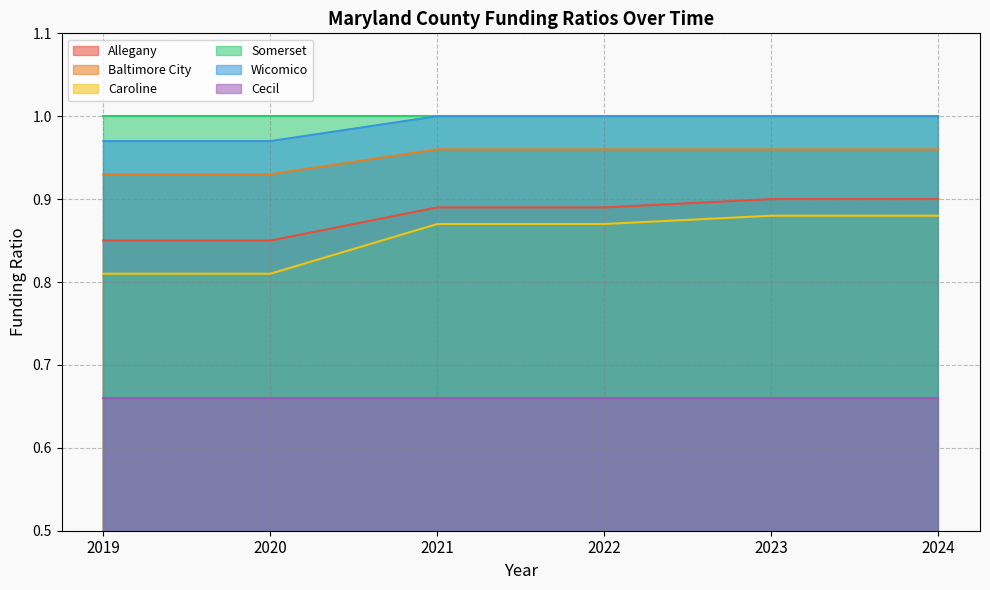

What is the average value of the Caroline series?

0.9